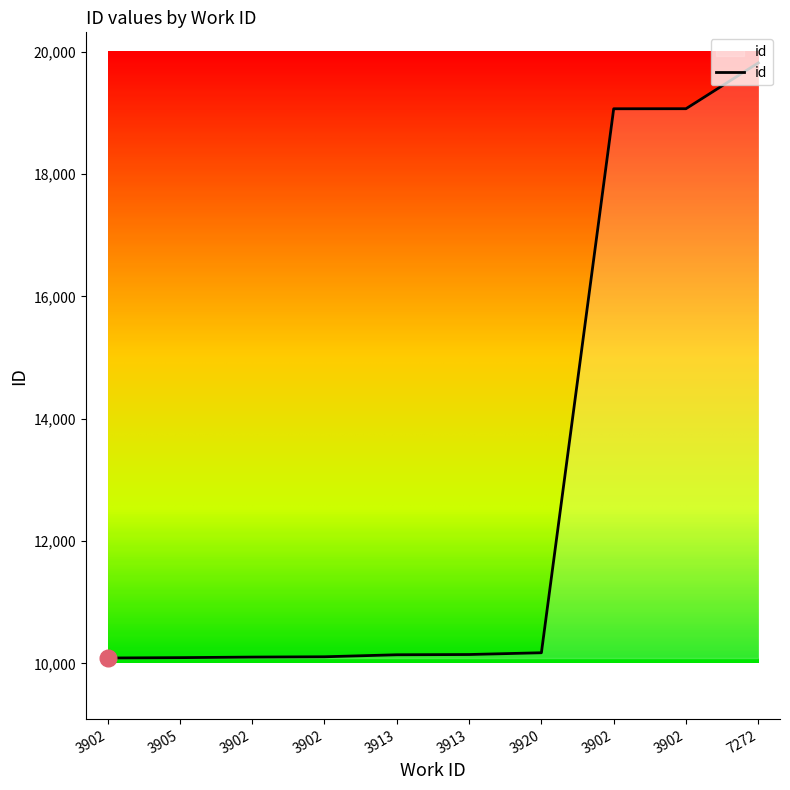

Is this an area chart (filled region under the line)?

Yes